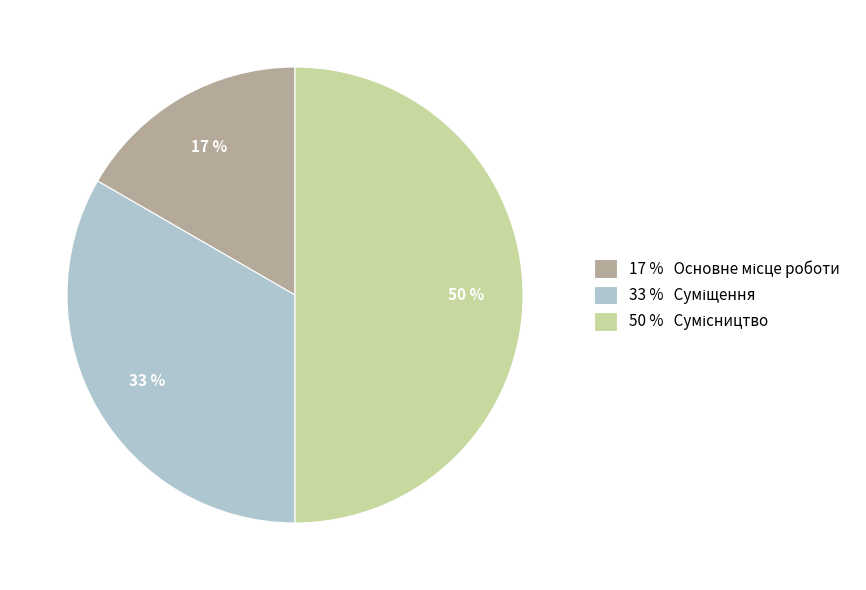

Count the number of slices in the pie.

3